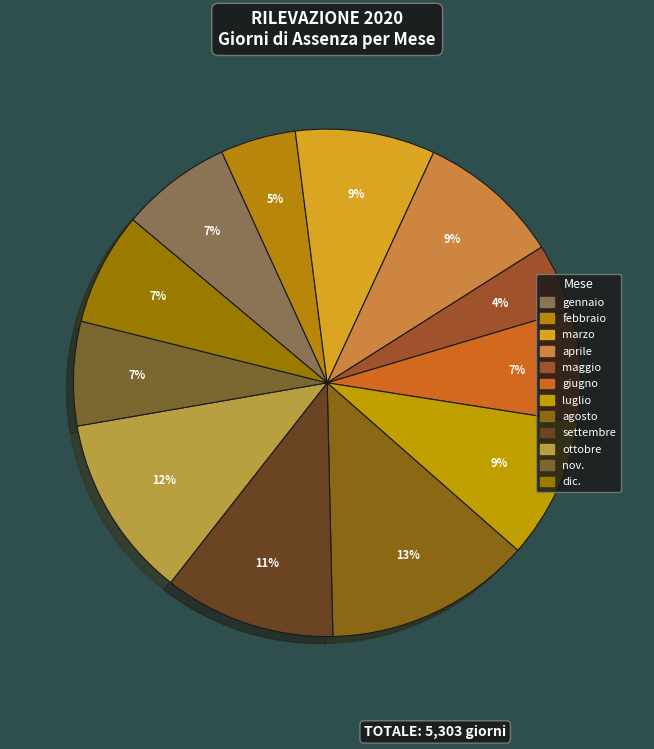

To the nearest percent, what is the difference between the dic. and maggio slice percentages?

3%